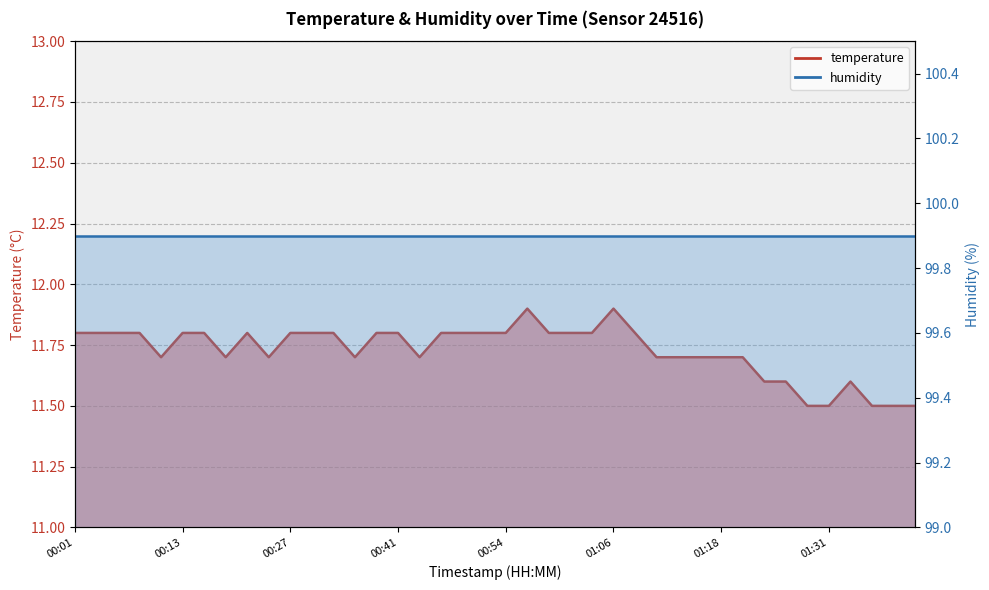

True or false: the data shows 11.7 at 01:16.

True